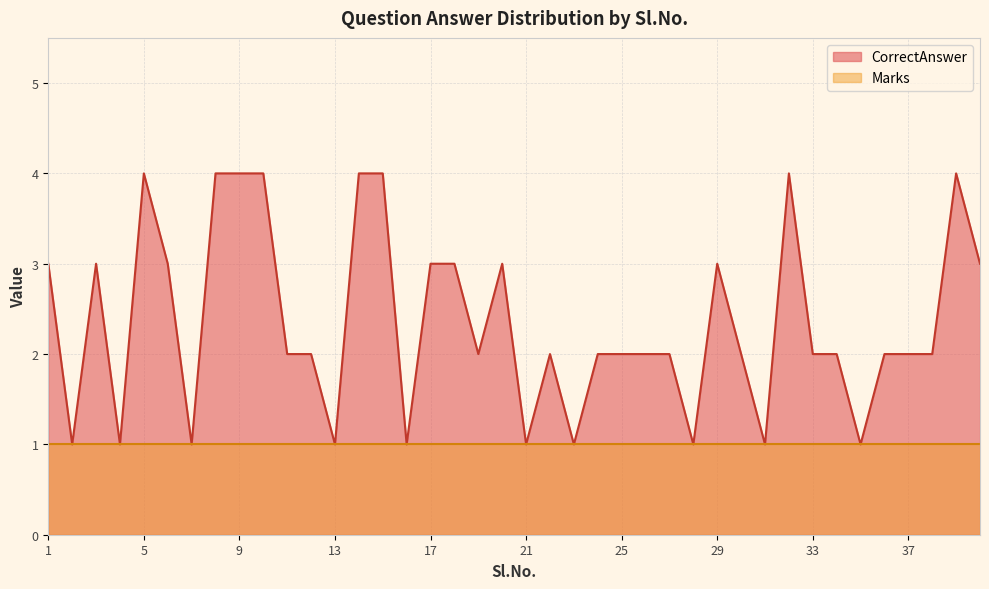

Approximately how many times larger is the value at 34 compared to 26?

1.0